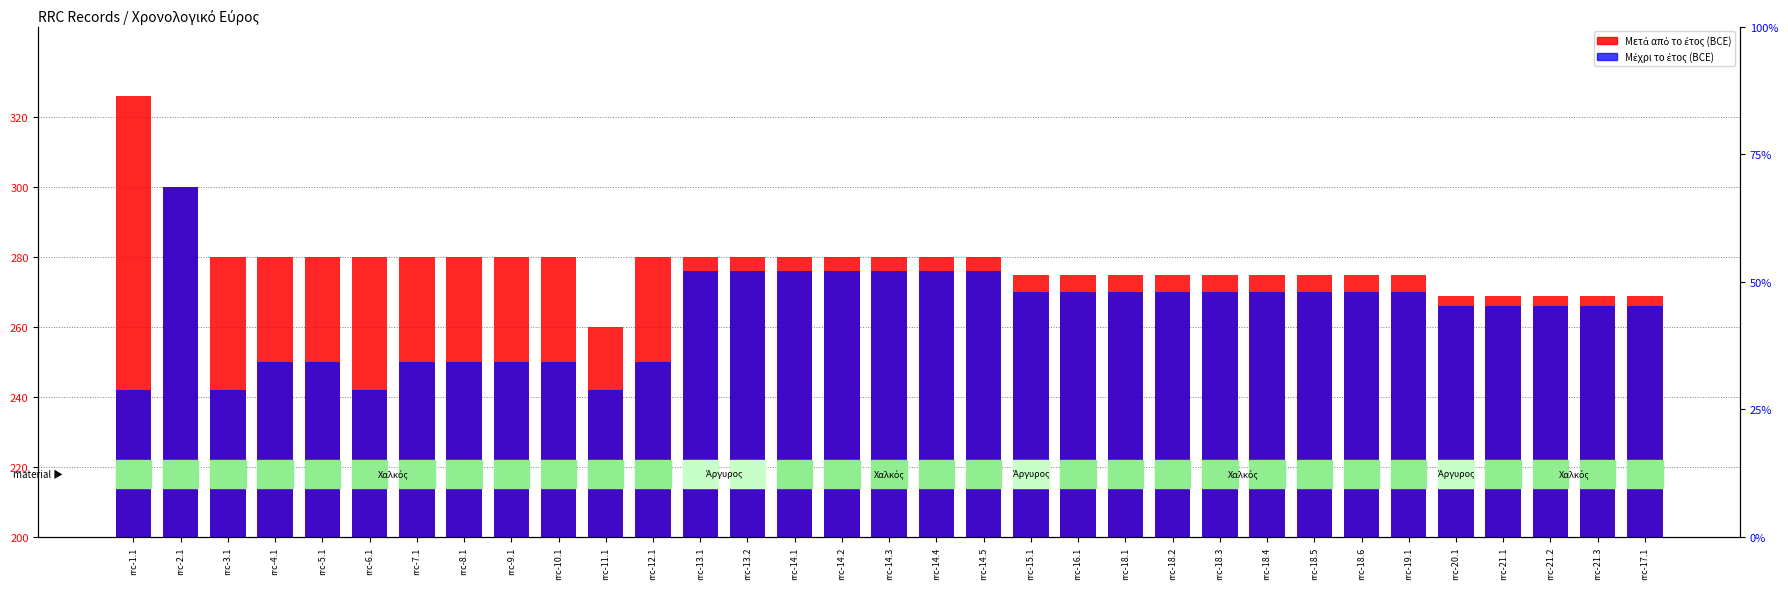

At rrc-14.4, list the series in order from largest to smallest.

Μετά από το έτος, Μέχρι το έτος